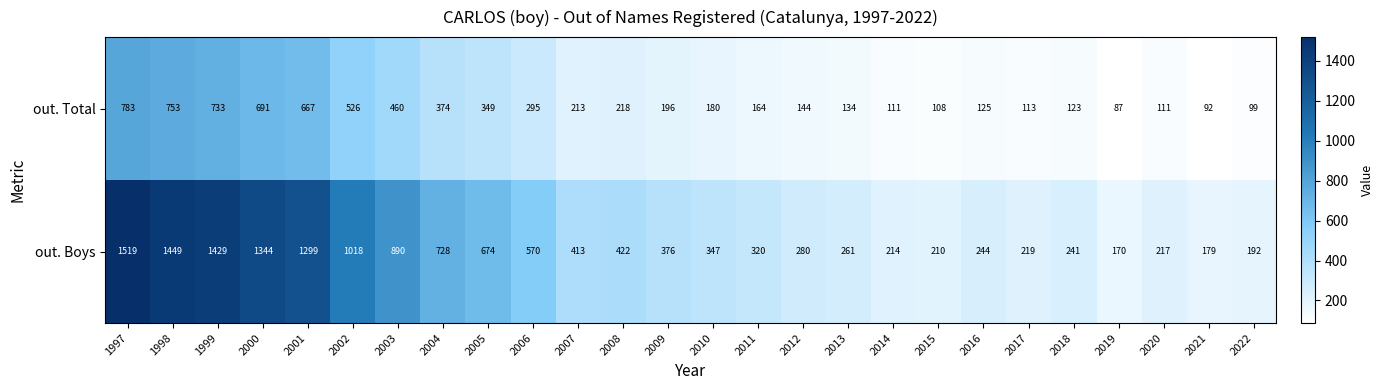

What is the maximum value shown in the chart?

1519